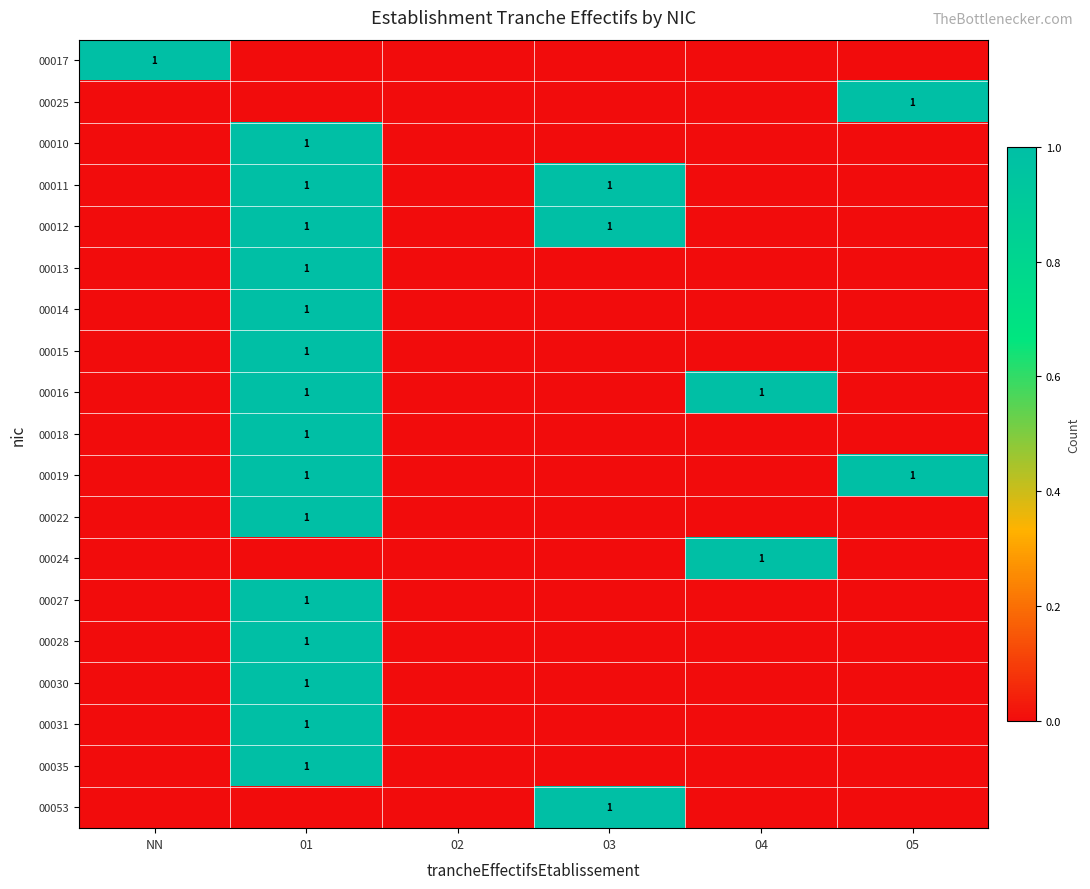

Is the value of 00013 at 01 greater than the value of 00031 at 03?

Yes